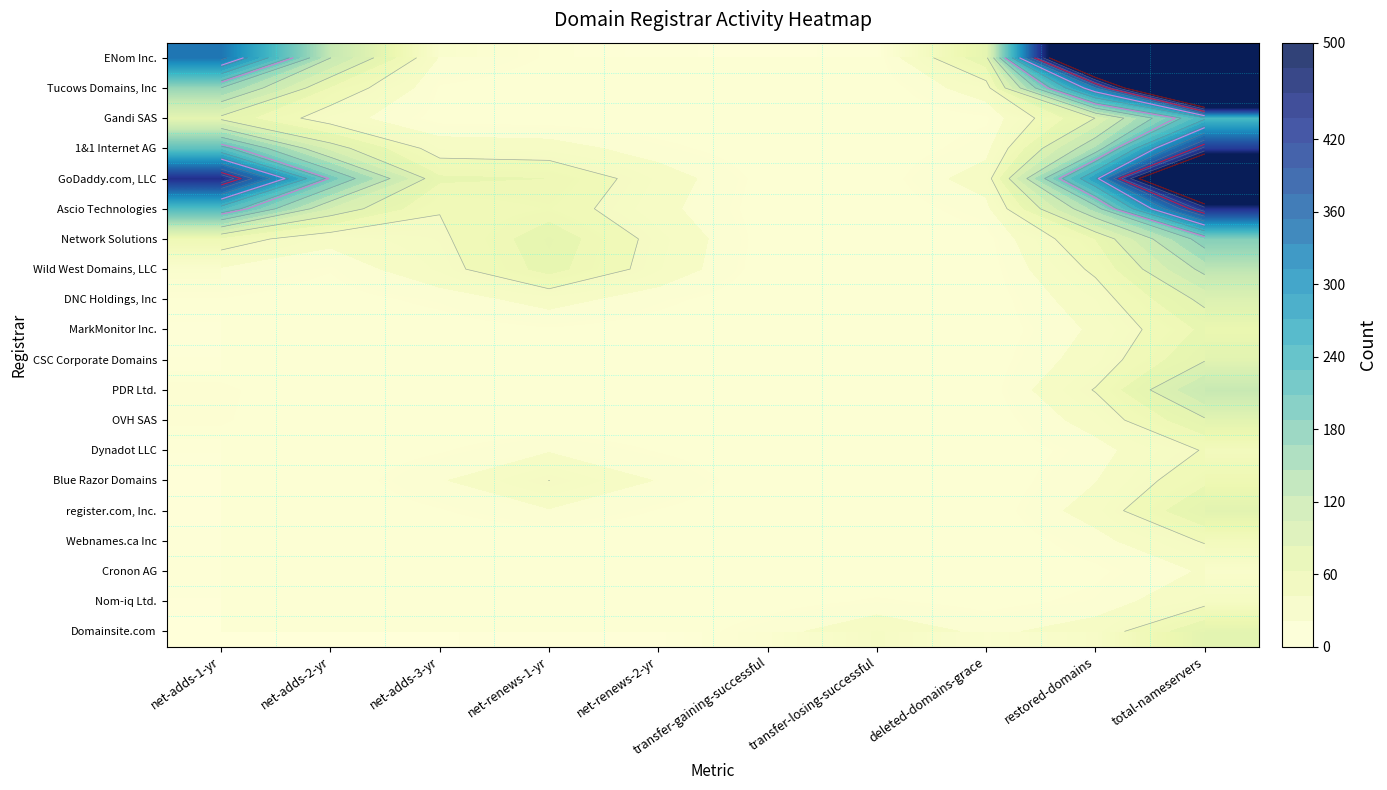

Read the MarkMonitor Inc. value at transfer-gaining-successful.

0.9